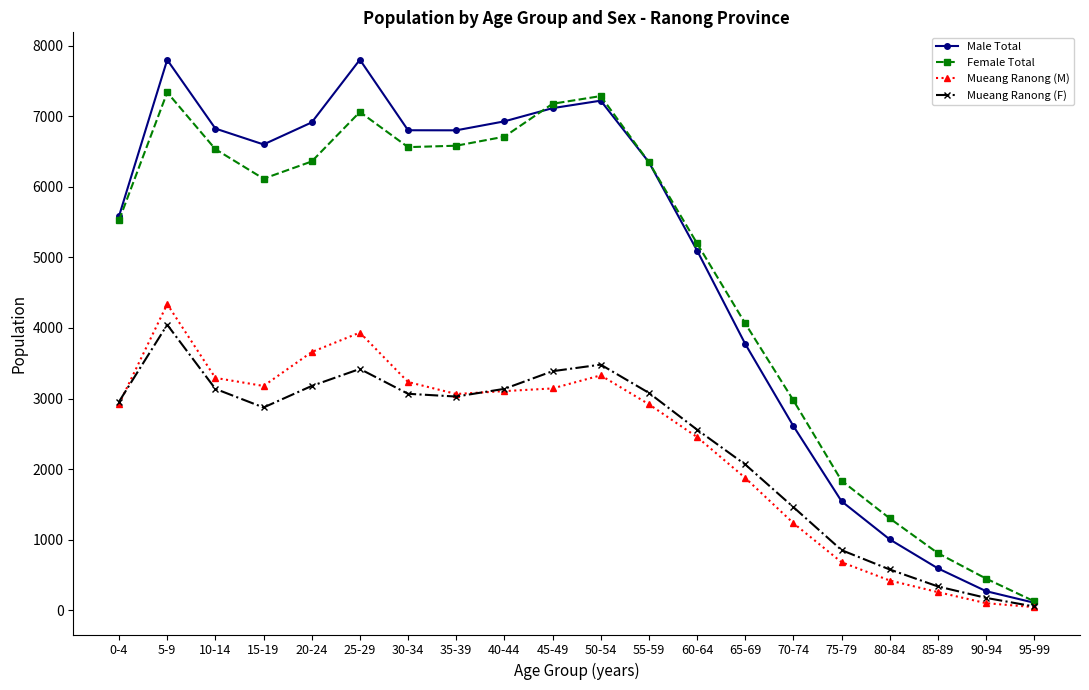

True or false: Mueang Ranong (F) has a value of 756 at 45-49.

False